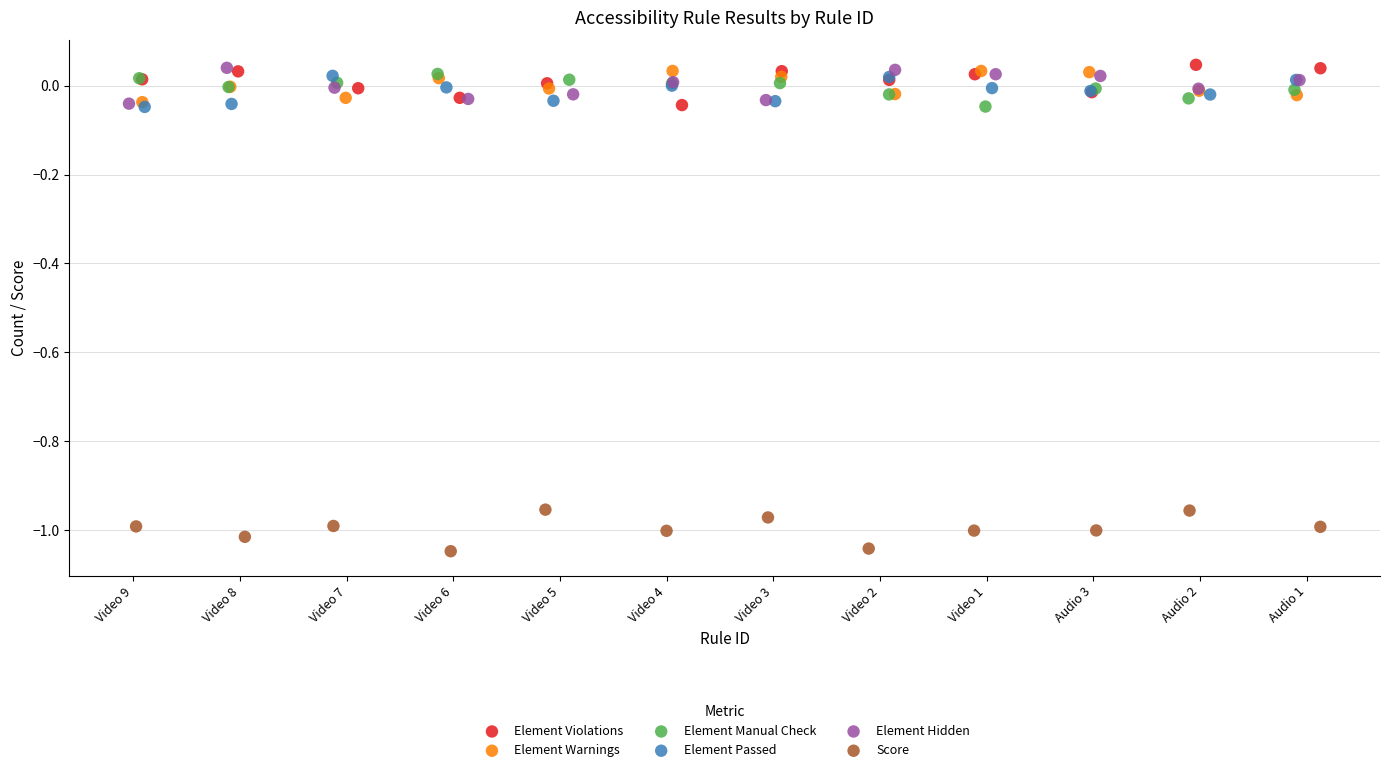

Which series reaches the minimum Y coordinate?

Score